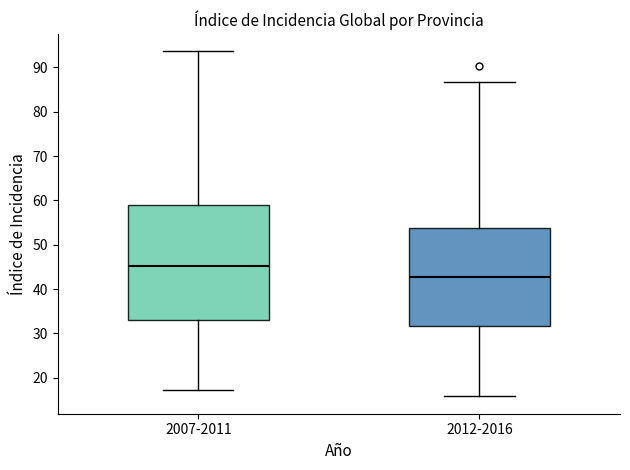

Where does the upper whisker of the box for 2007-2011 end on the y-axis? The values are not printed on the chart, so give them approximately, as read against the axis.

94